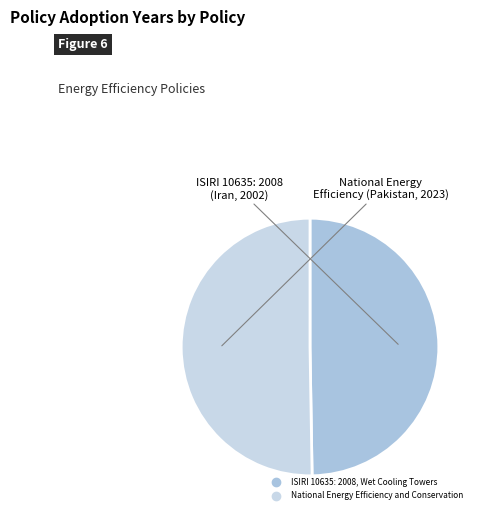

To the nearest percent, what percentage of the pie is National Energy Efficiency and Conservation?

50%